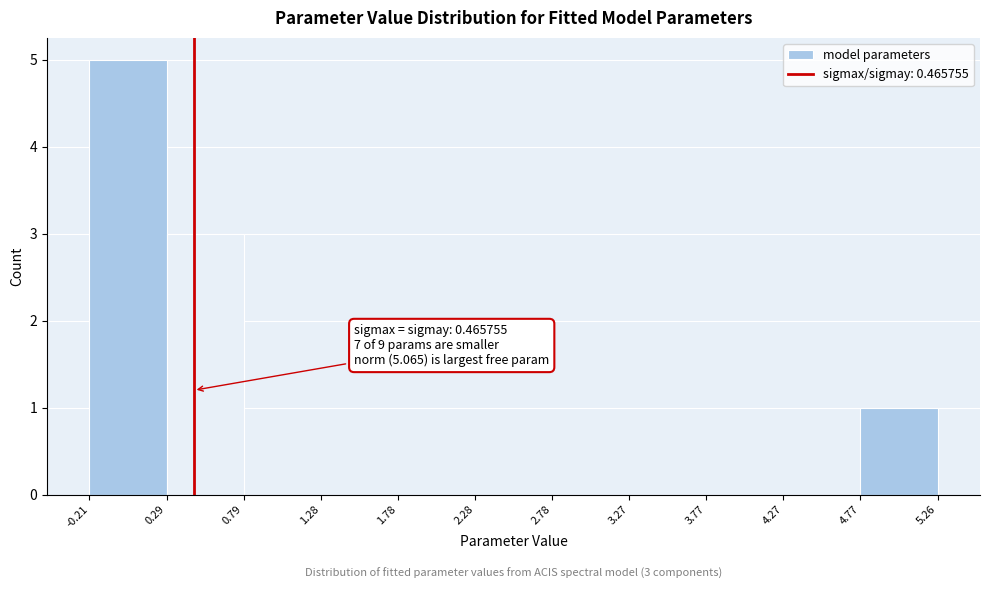

Which range on the x-axis has the tallest bar?

-0.21 to 0.29